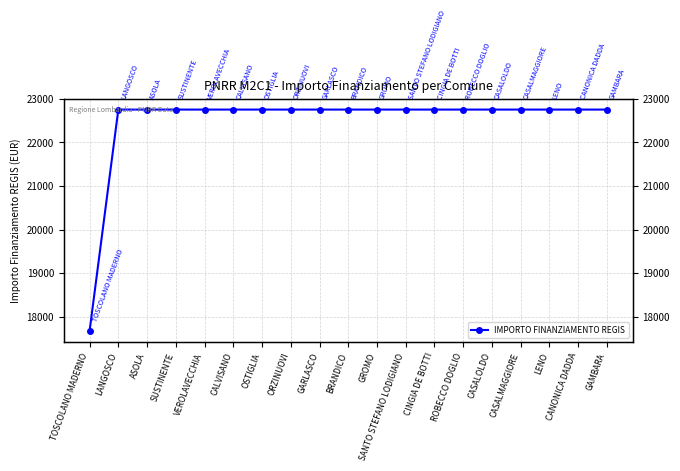

What is the sum of all values?

427174.8